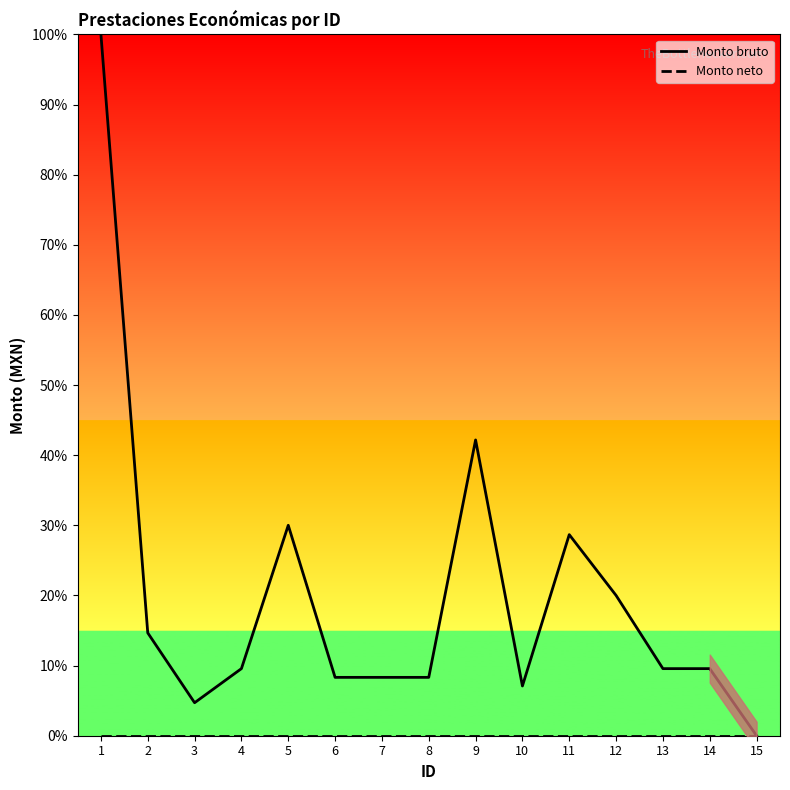

Is this an area chart (filled region under the line)?

No